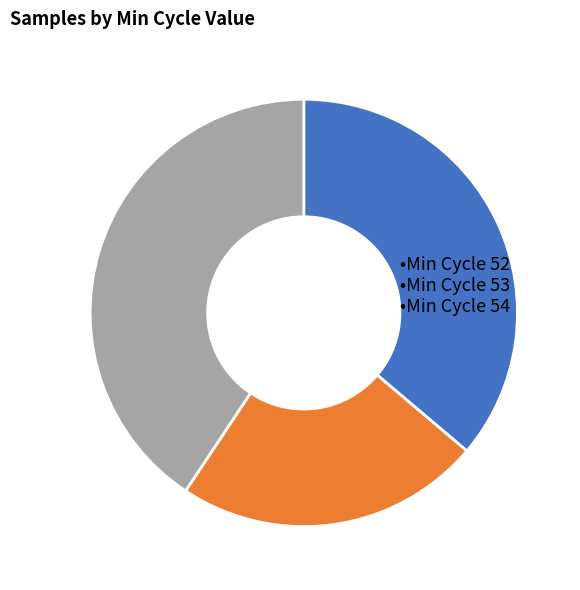

Does any single category account for the majority?

No